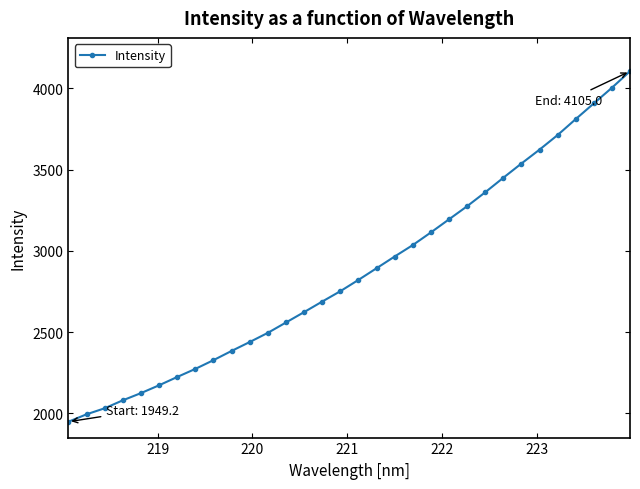

What is the maximum value shown in the chart?

4105.0